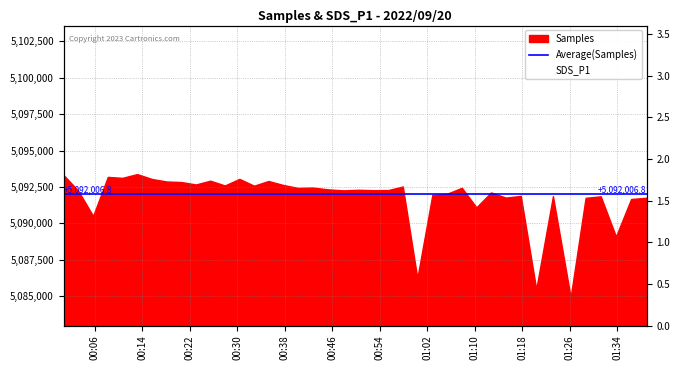

The chart shows a value of 0.7 at 22. True or false?

False